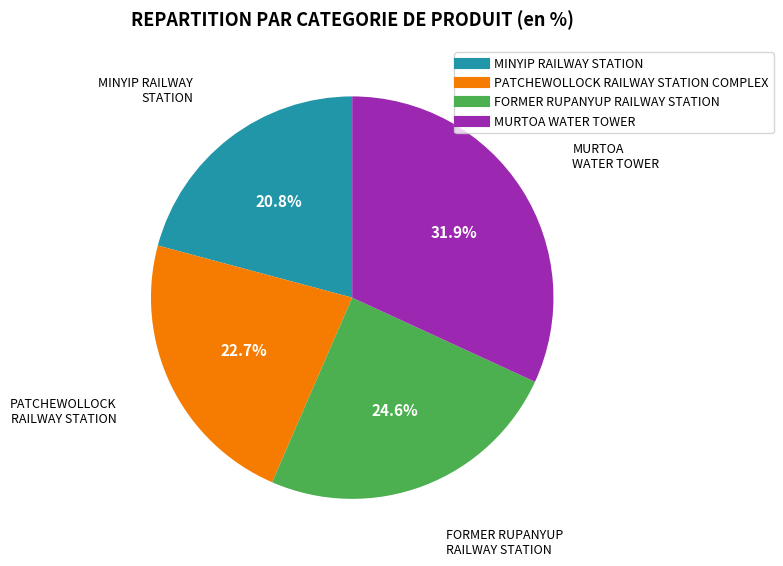

Approximately how many times larger is the value at PATCHEWOLLOCK RAILWAY STATION COMPLEX compared to MURTOA WATER TOWER?

0.7